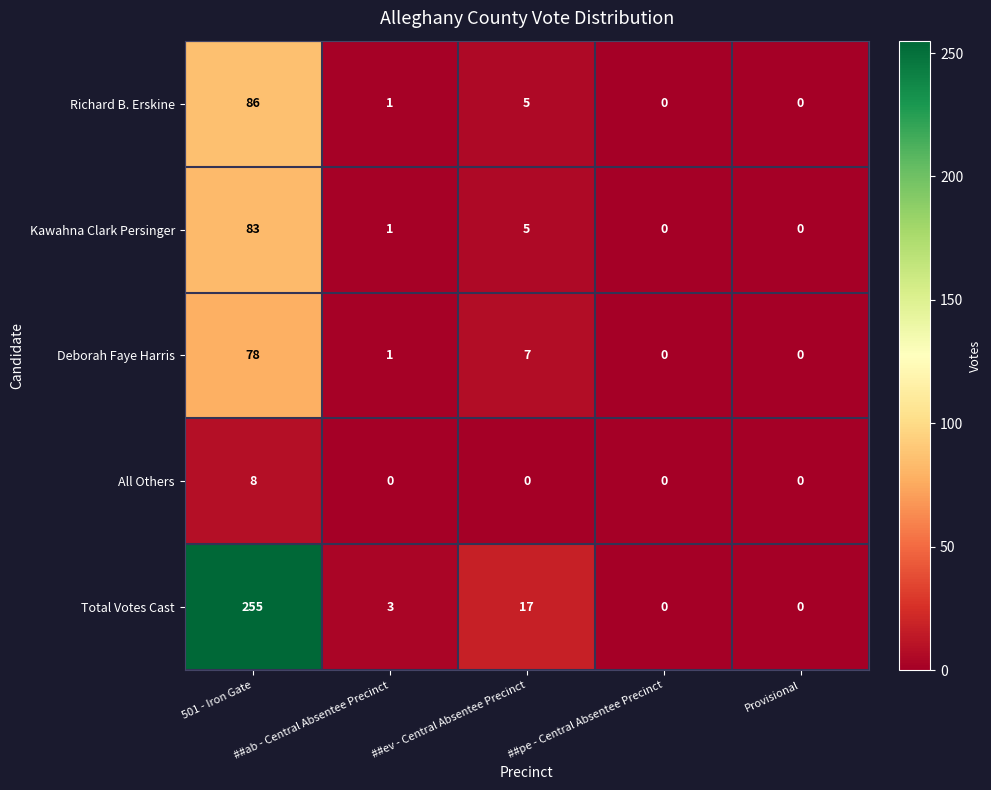

How many values in the All Others series exceed 0?

1